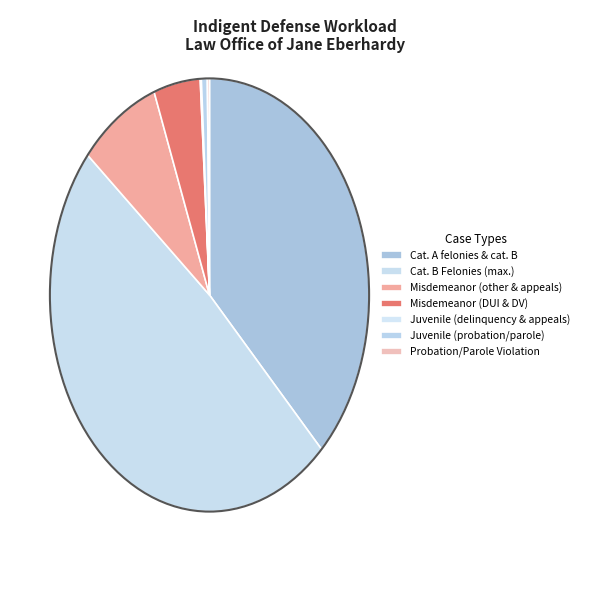

How many slices are in this pie chart?

7